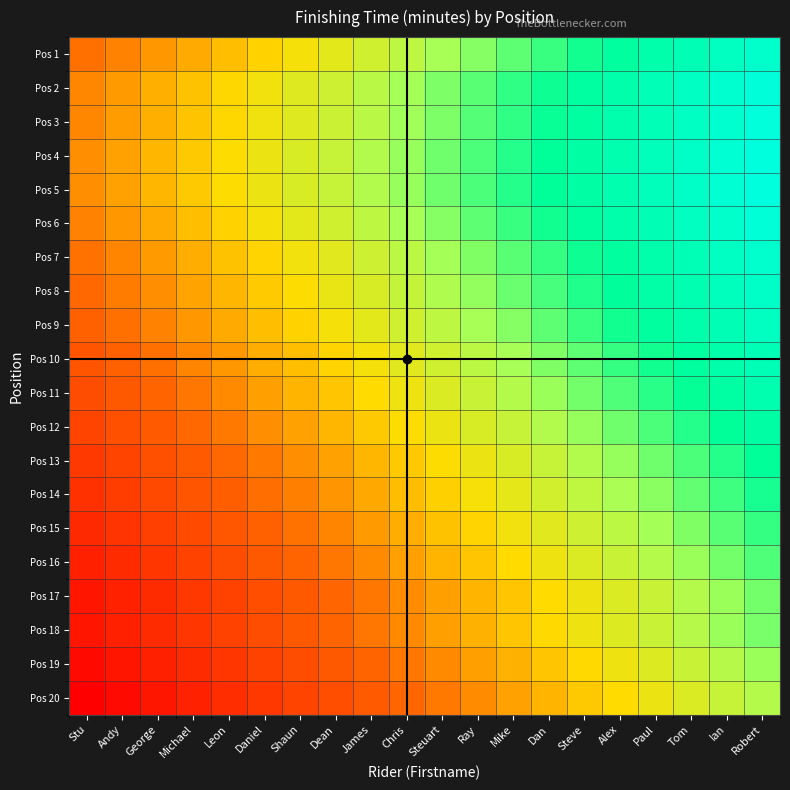

Which has a higher value, Mike or Ray?

Mike